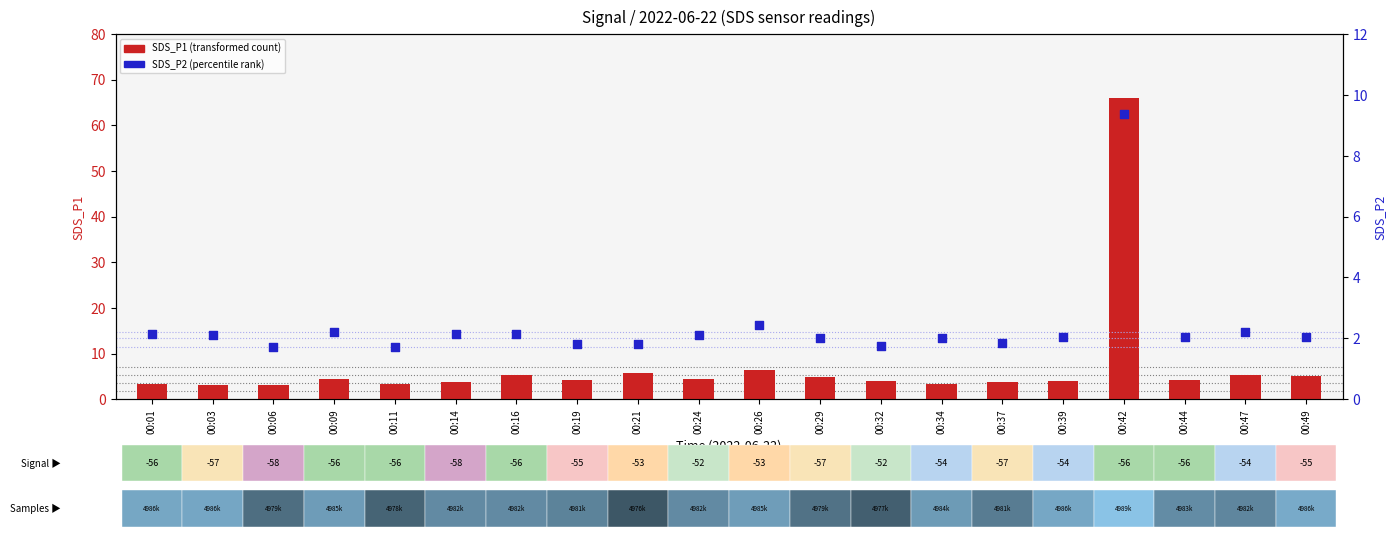

Which series reaches the minimum Y coordinate?

SDS_P2 (percentile rank)